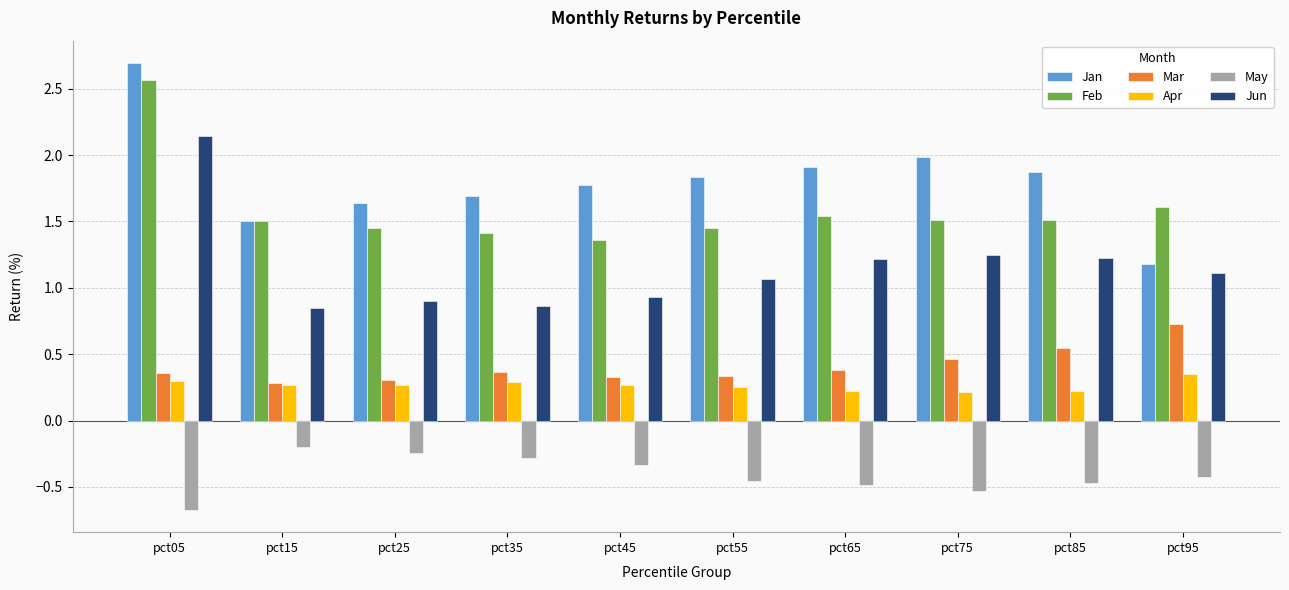

What is the maximum value shown in the chart?

2.7